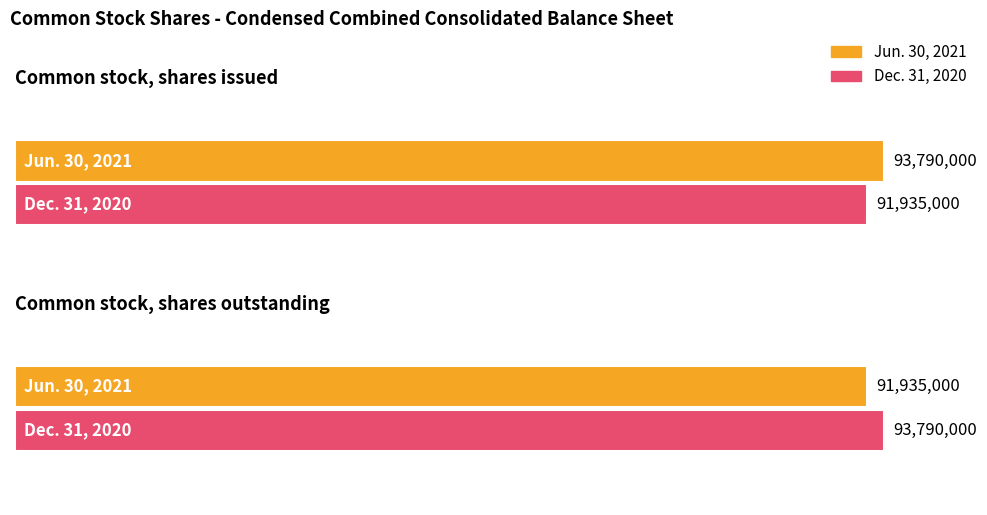

What is the difference between the Jun. 30, 2021 values at Common stock, shares outstanding and Common stock, shares issued?

1855000